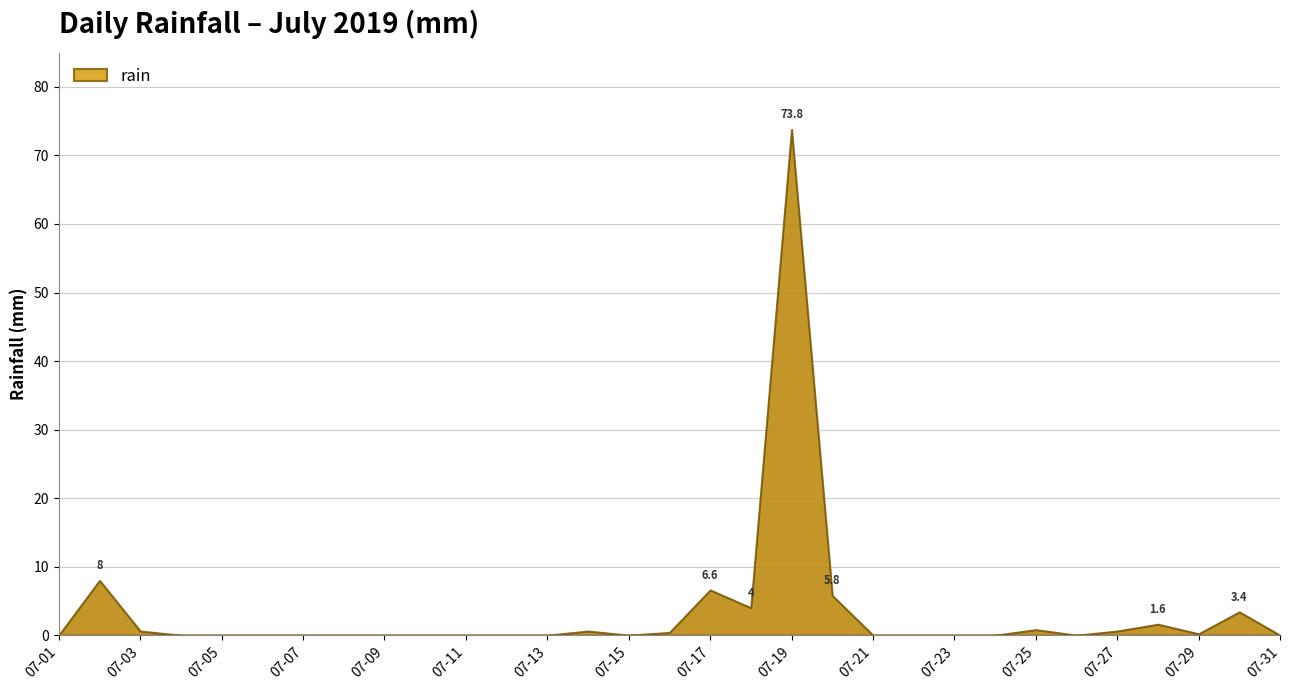

Count the number of categories in the chart.

31